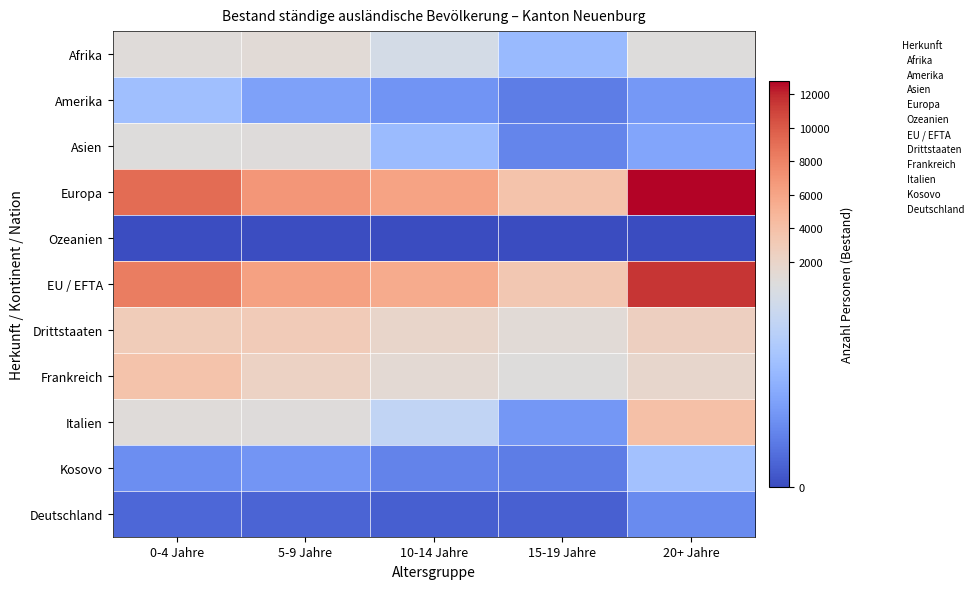

What is the total value across all series at 10-14 Jahre?

16927